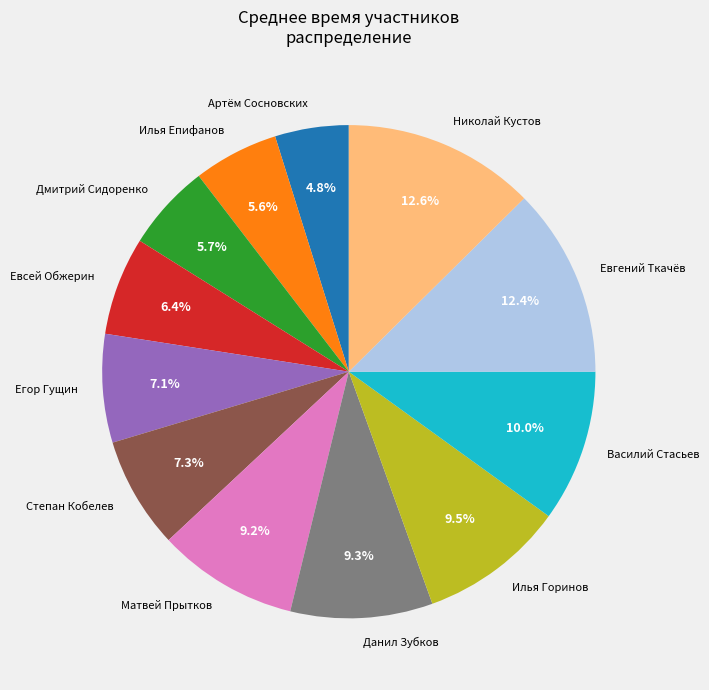

Which category has the smallest portion of the pie?

Артём Сосновских